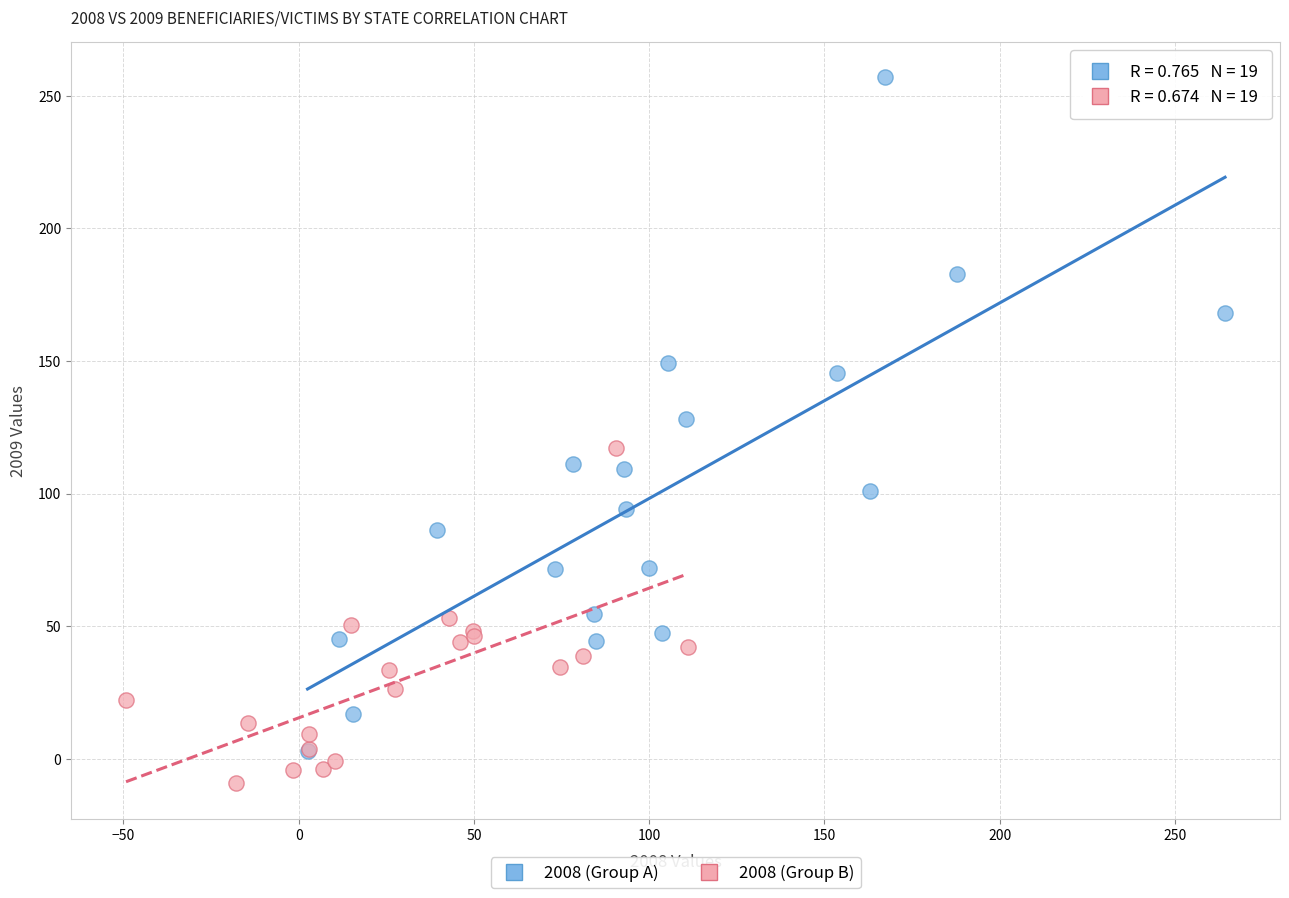

Which series reaches the minimum Y coordinate?

2008 (Group B)